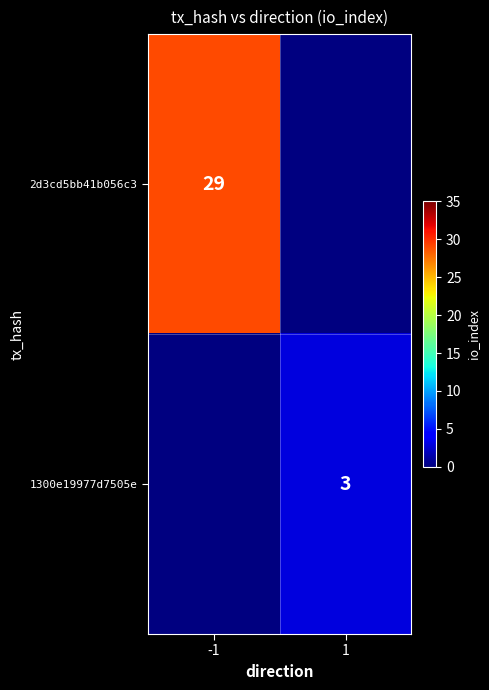

Which category has the highest value across all series?

-1